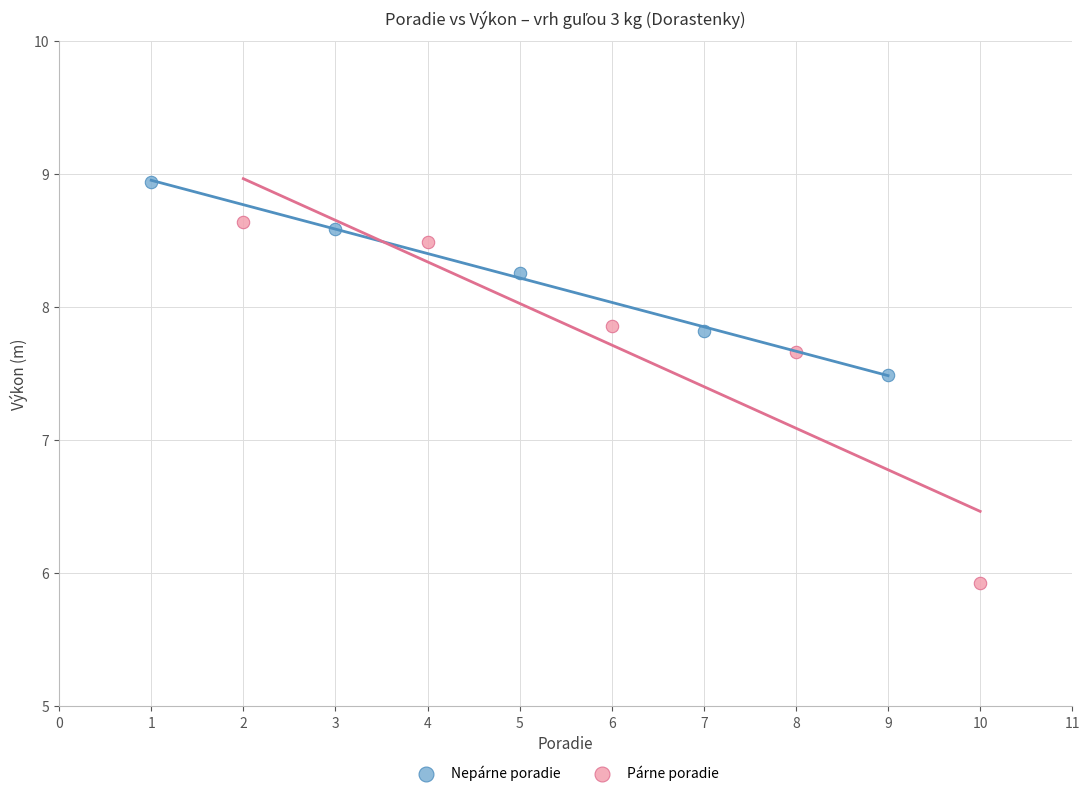

Which series has the widest spread of Y values?

Párne poradie